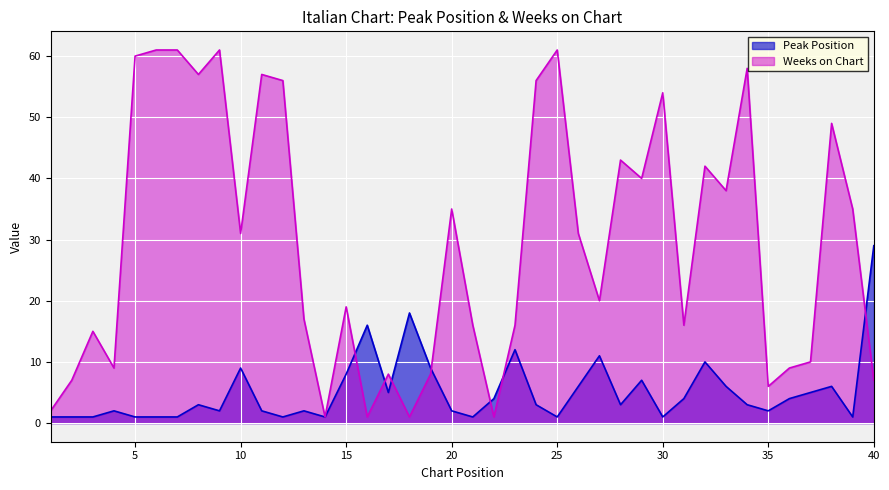

How many data points in Peak Position are above 3?

18